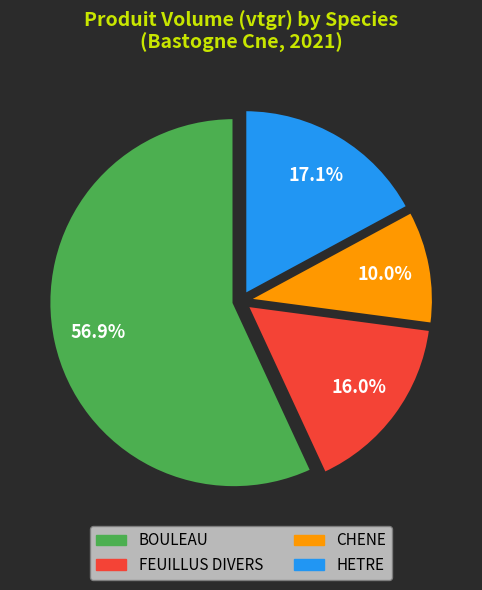

Between CHENE and FEUILLUS DIVERS, which is larger?

FEUILLUS DIVERS